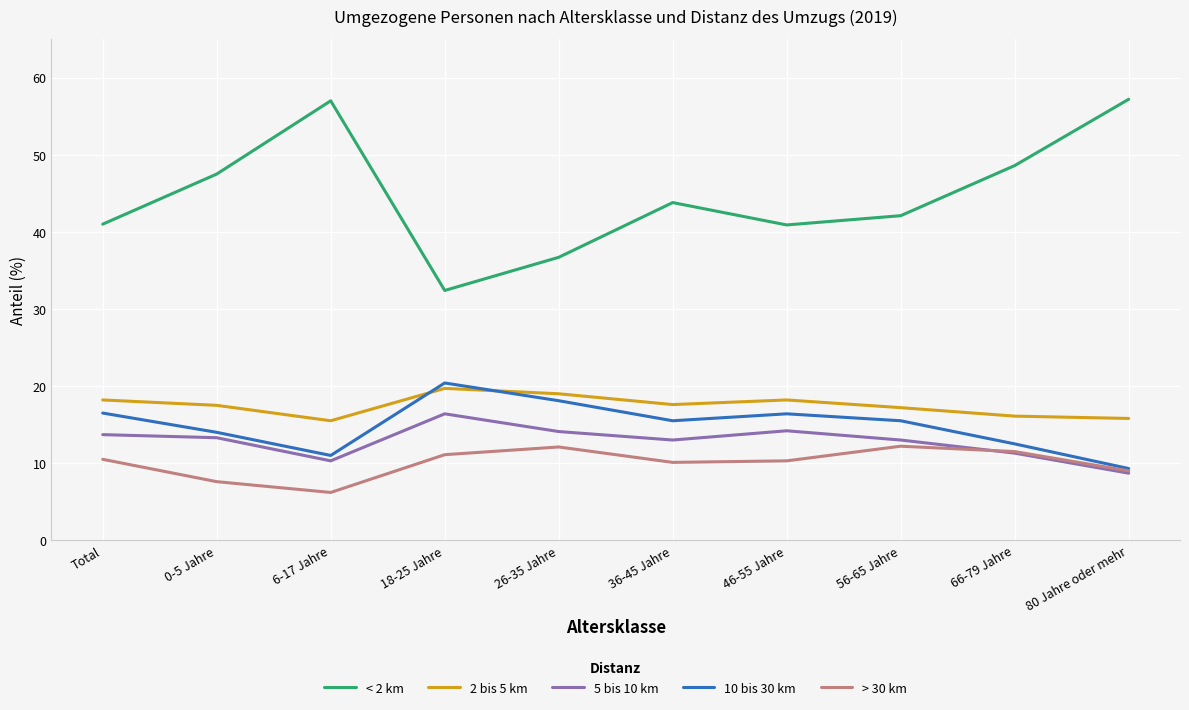

At which category does 2 bis 5 km reach its first local valley?

6-17 Jahre